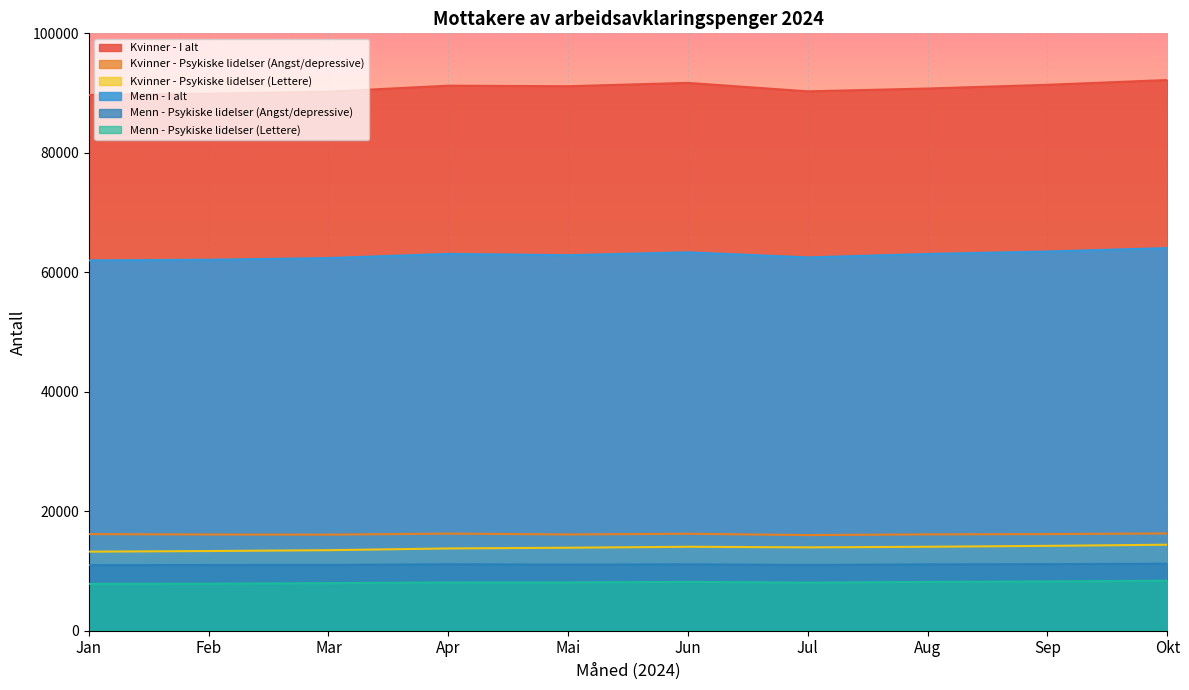

At which category is the sum across all series the highest?

Okt